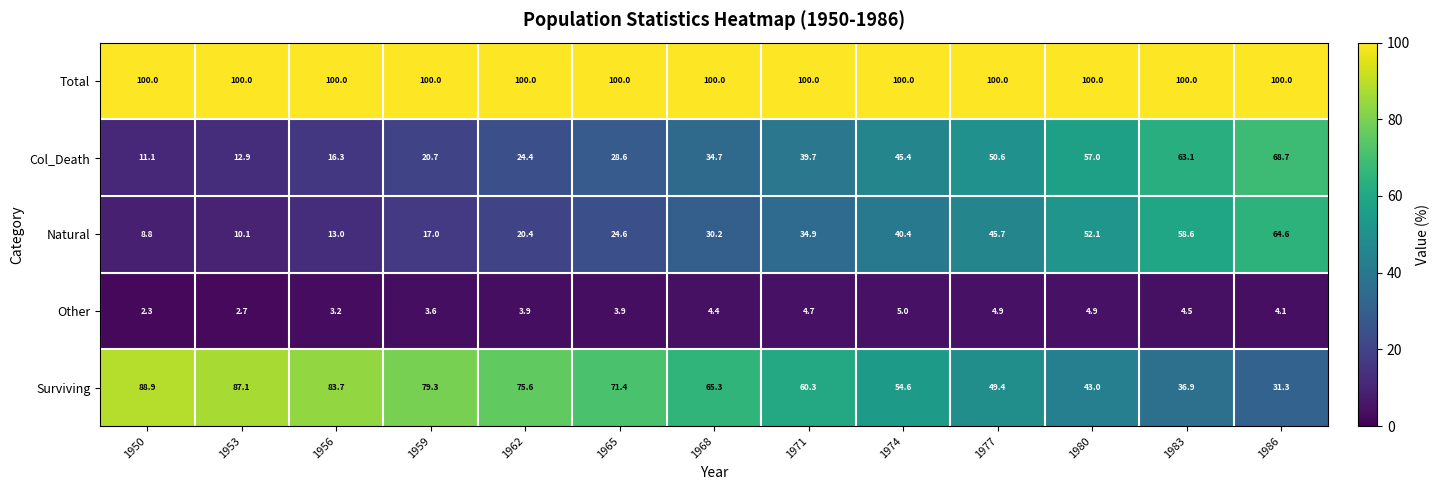

Read the Other value at 1983.

4.5